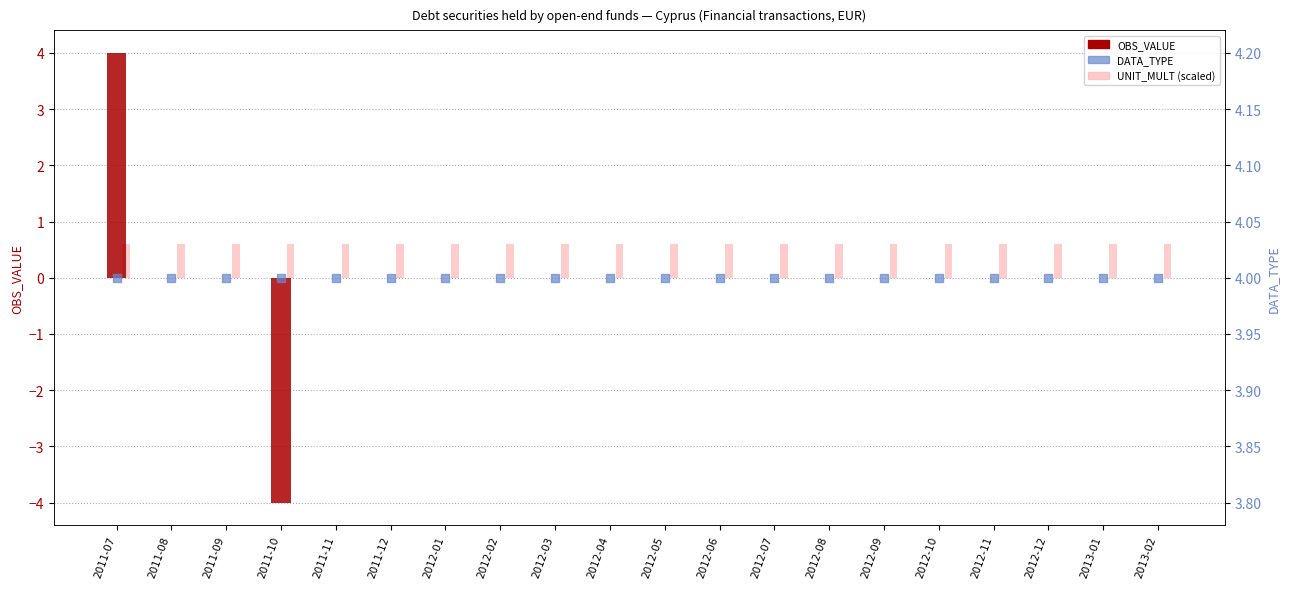

Is the value of DATA_TYPE at 2012-02 greater than the value of OBS_VALUE at 2011-07?

No